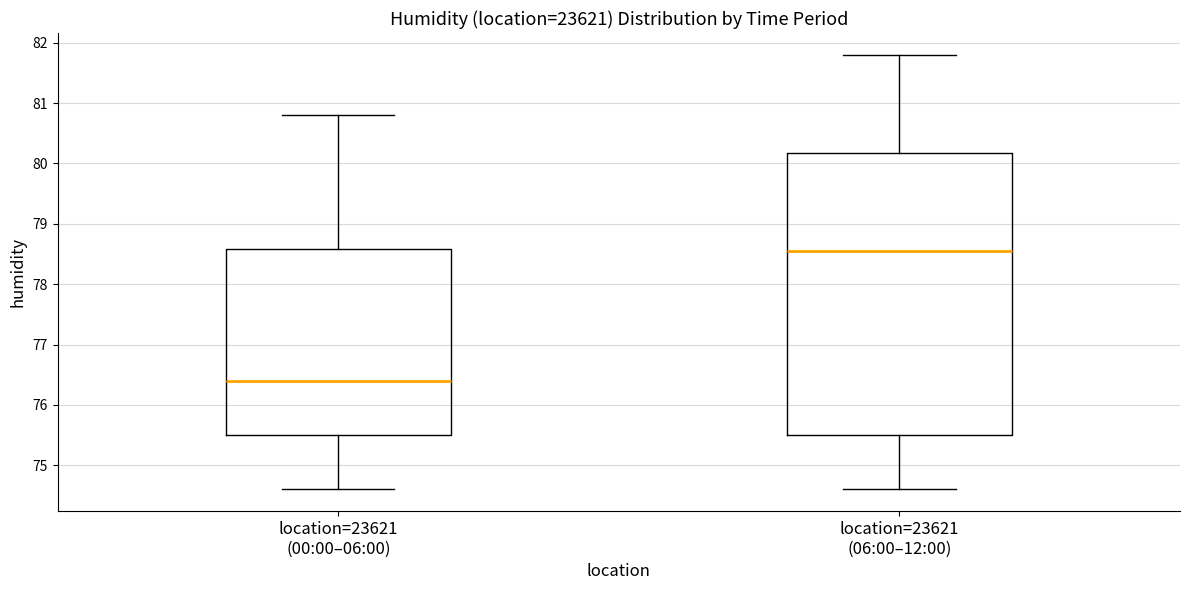

Which box has the highest median line?

location=23621 (06:00–12:00)